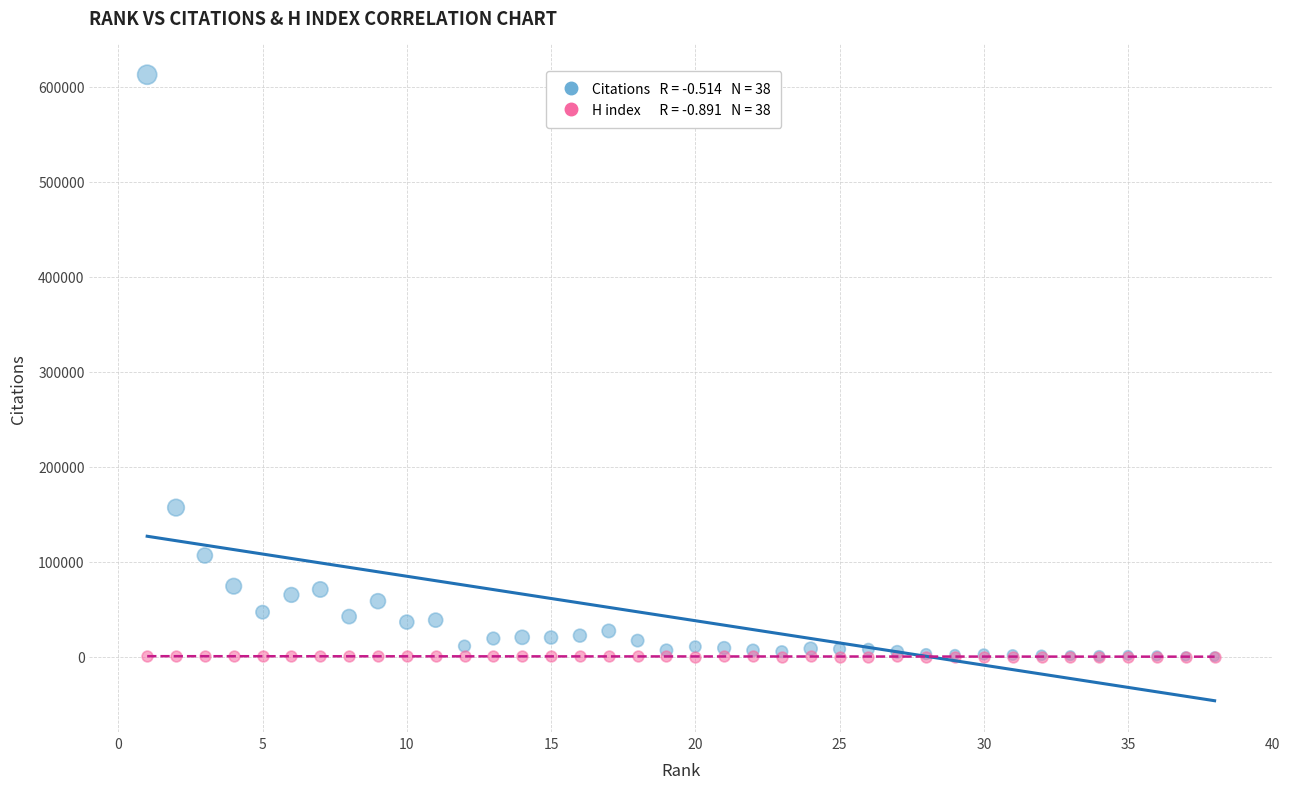

Across all series, what Y value is closest to 306335?

156955